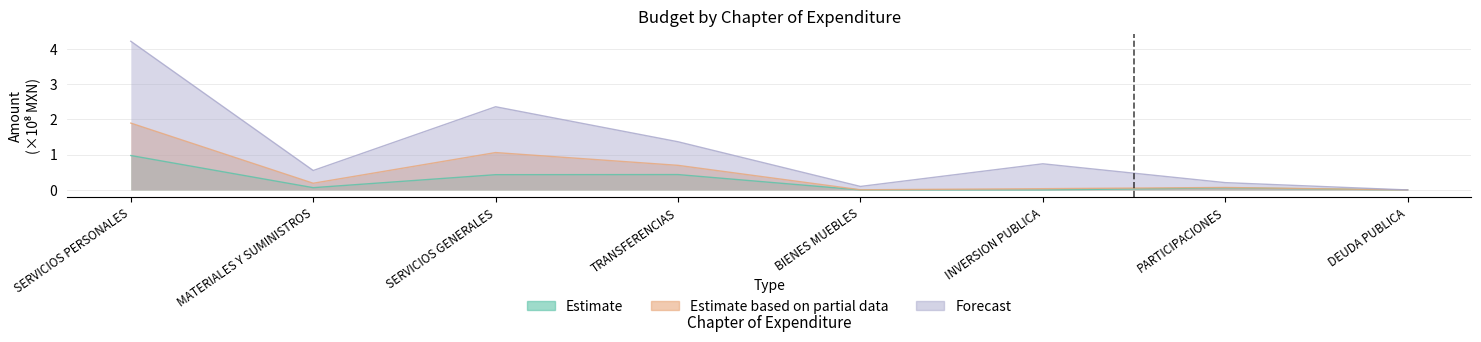

What is the label of the 5th point from the right?

TRANSFERENCIAS